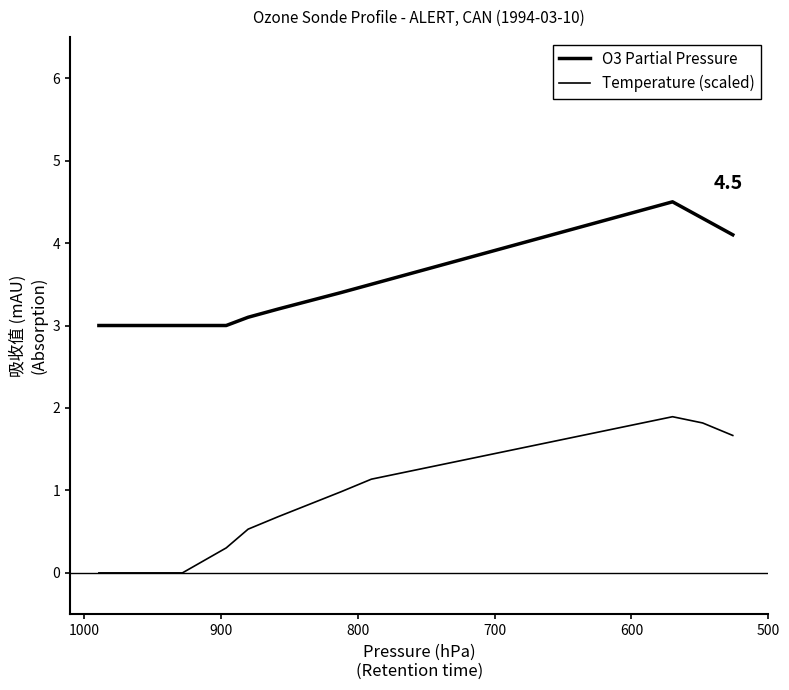

What is the maximum value for Temperature (scaled)?

1.9